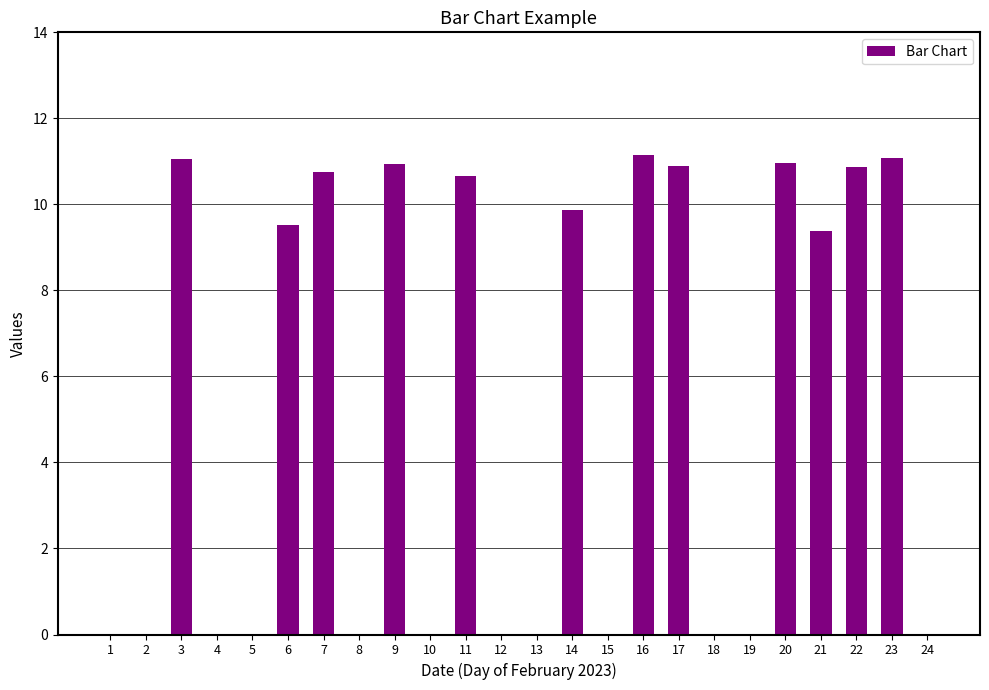

What is the change in value from 2 to 20?

+11.0